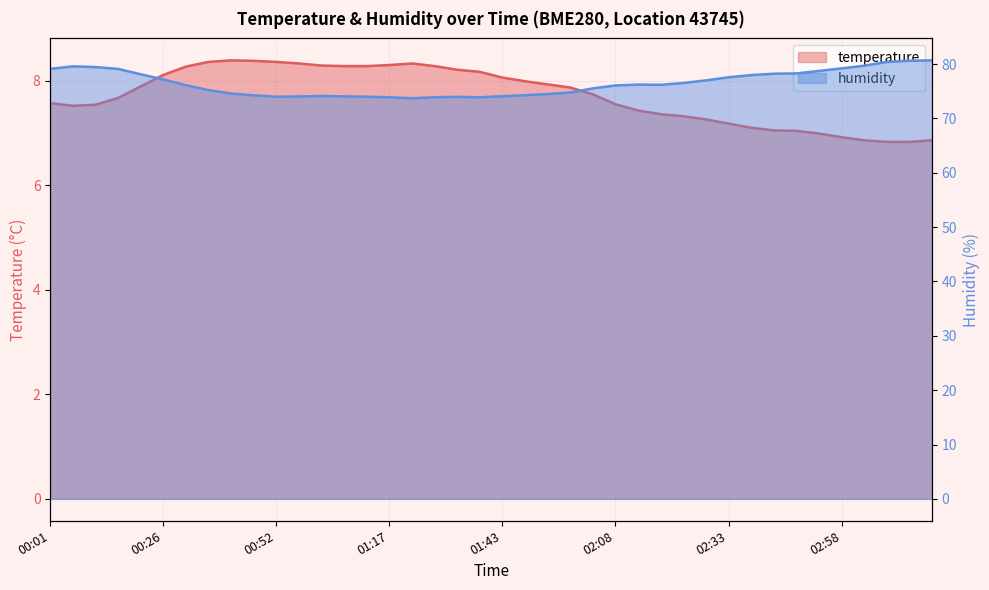

True or false: humidity and temperature intersect in this chart.

False